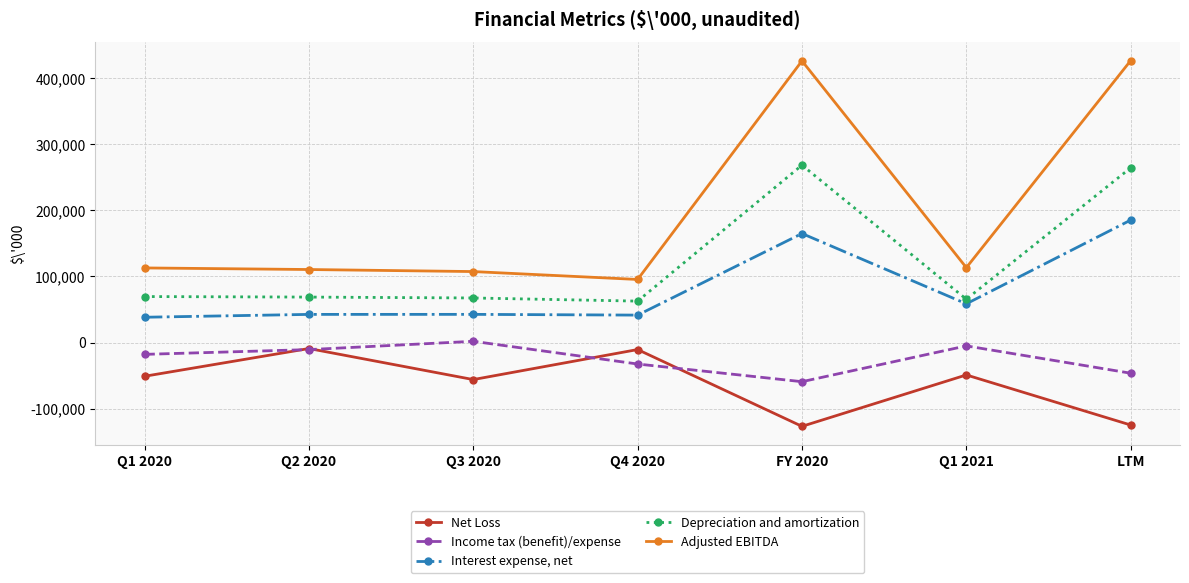

How many data points in Income tax (benefit)/expense are above -17891?

3